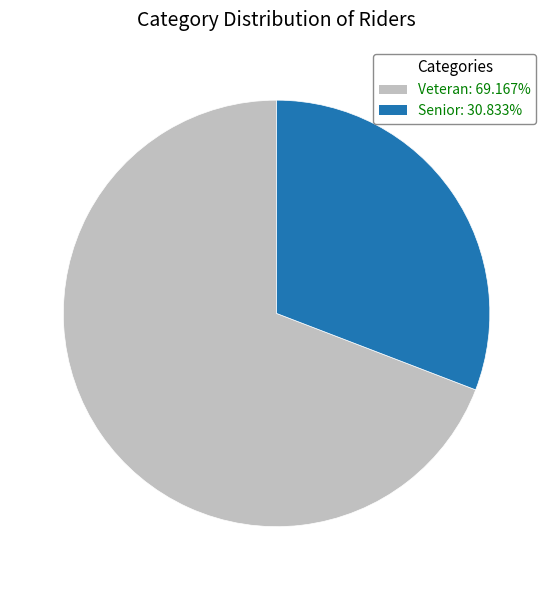

Count the number of slices in the pie.

2